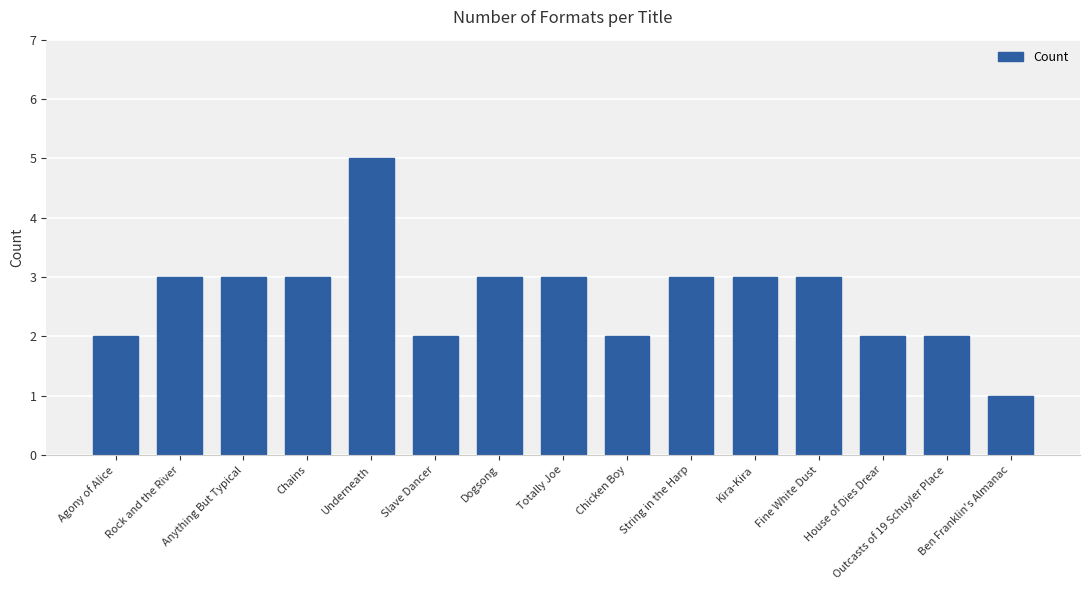

The chart shows a value of 3 at Totally Joe. True or false?

True